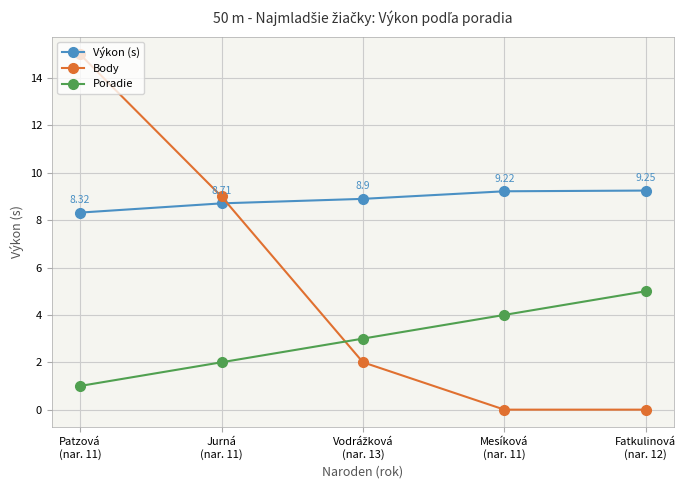

Which series has the widest spread of values?

Body